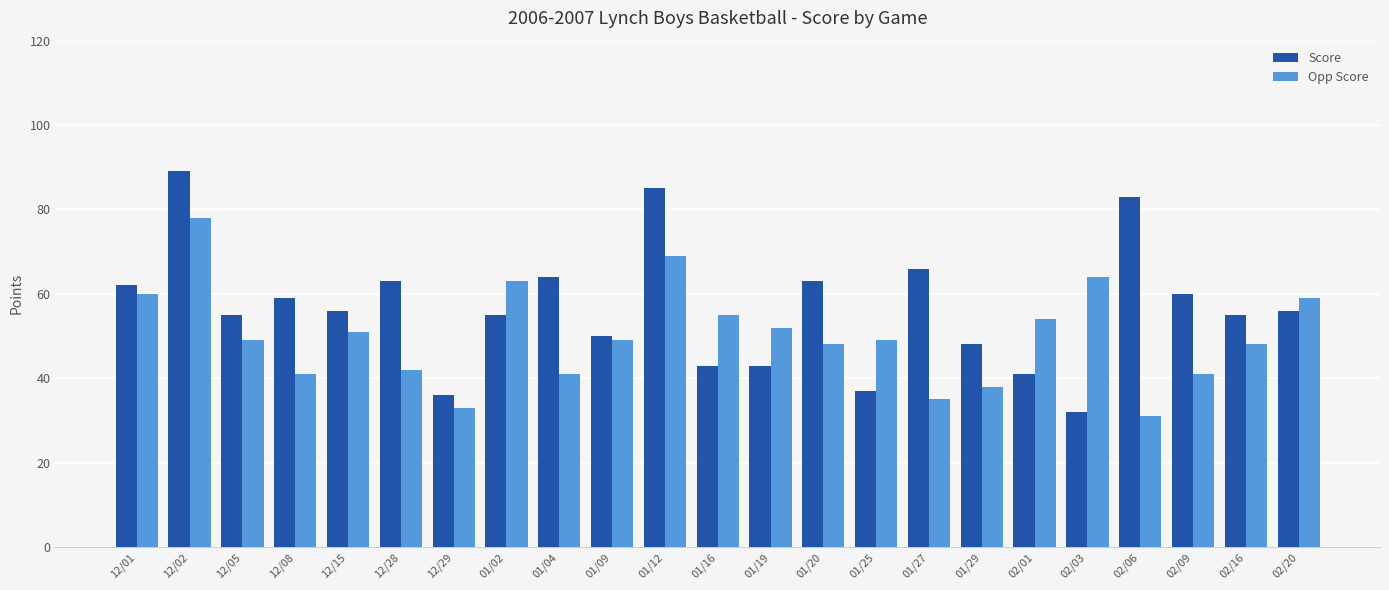

The Score series shows 63 at 12/28. True or false?

True